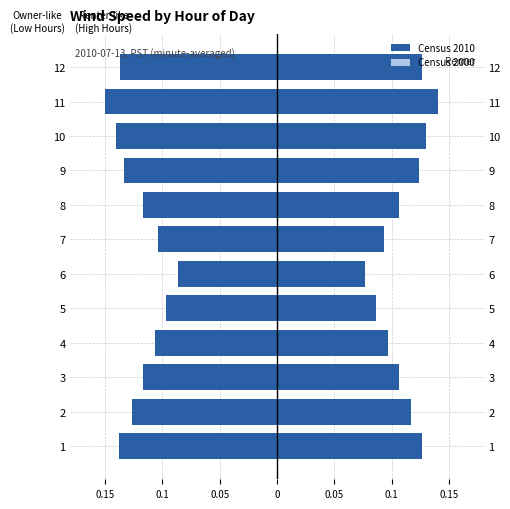

Which has a higher value, 7 or 11?

7